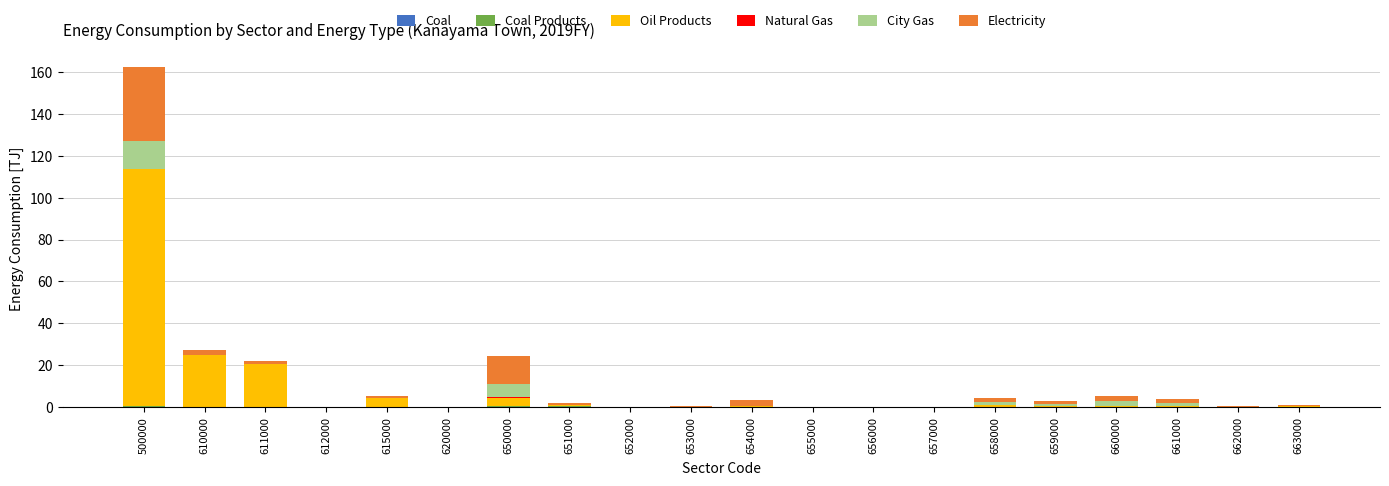

At which category is the sum across all series the highest?

500000